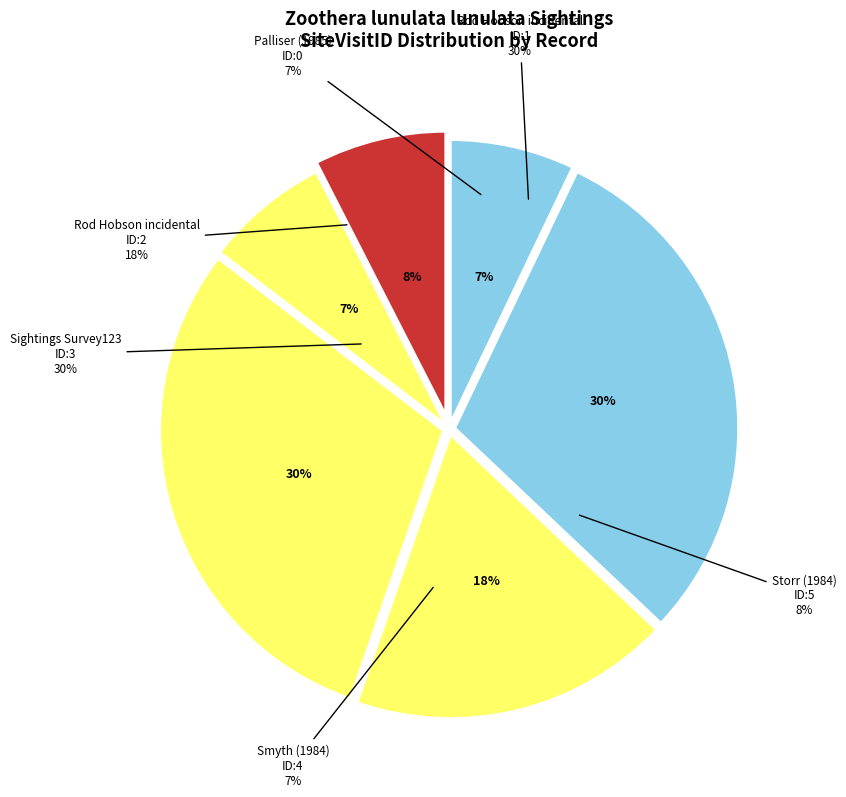

To the nearest percent, what portion does Smyth (1984)
ID:4 represent?

7%